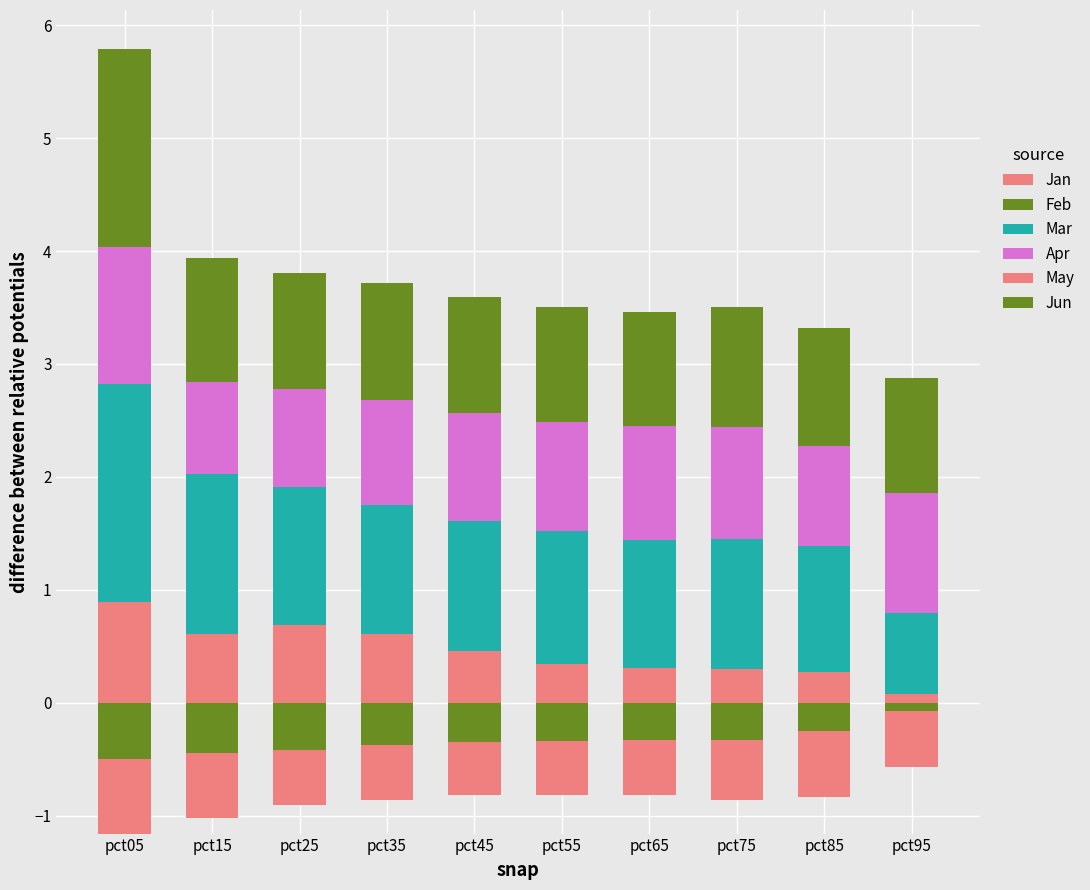

The value of Jan at pct55 is 0.1. True or false?

False